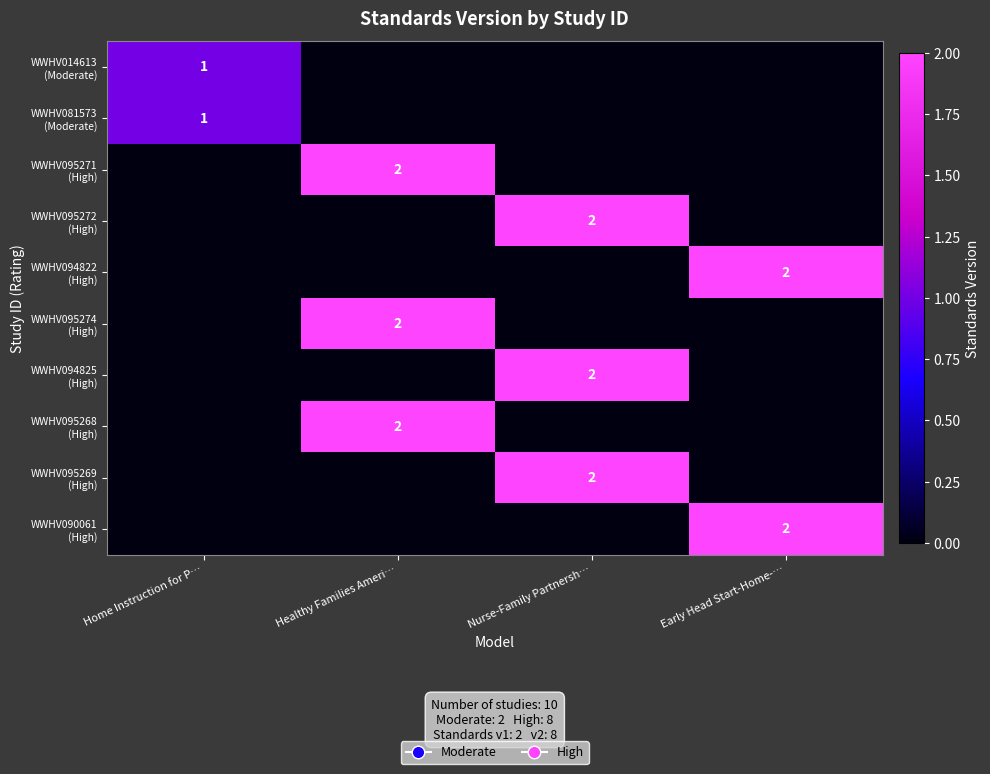

At which label is WWHV090061 (High) closest to 1?

Home Instruction for P…